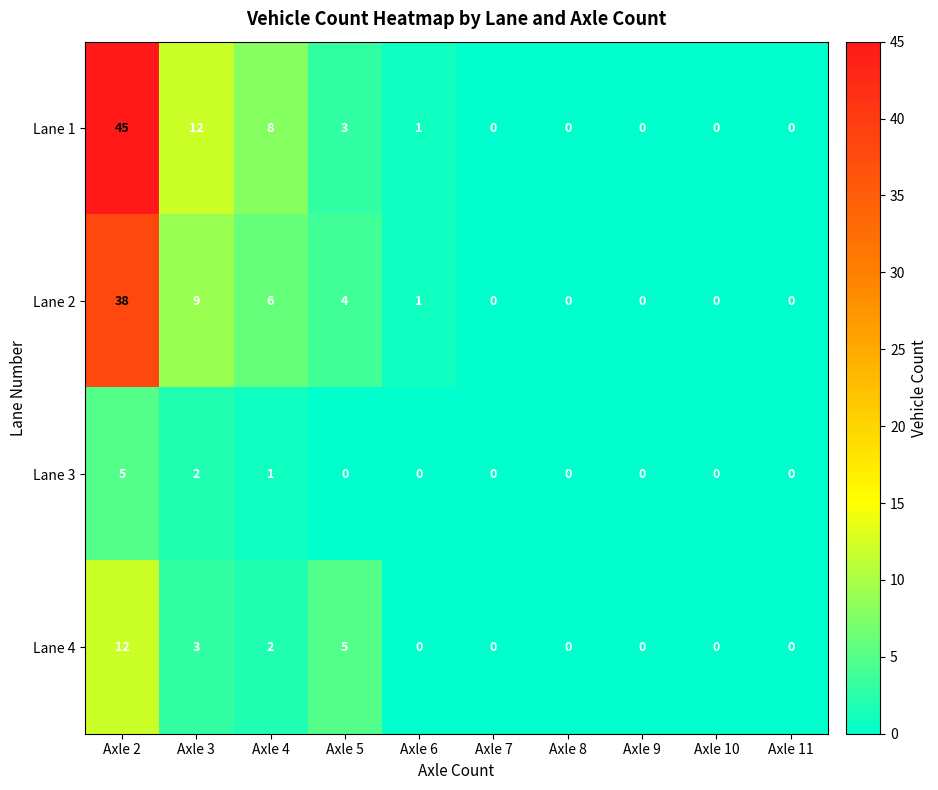

What is the sum of all Lane 4 values?

22